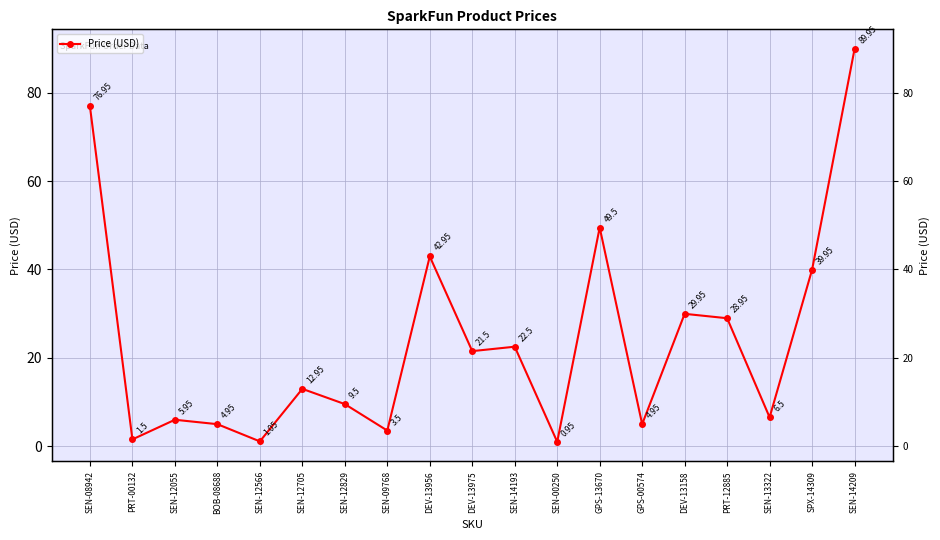

What is the greatest value displayed?

90.0